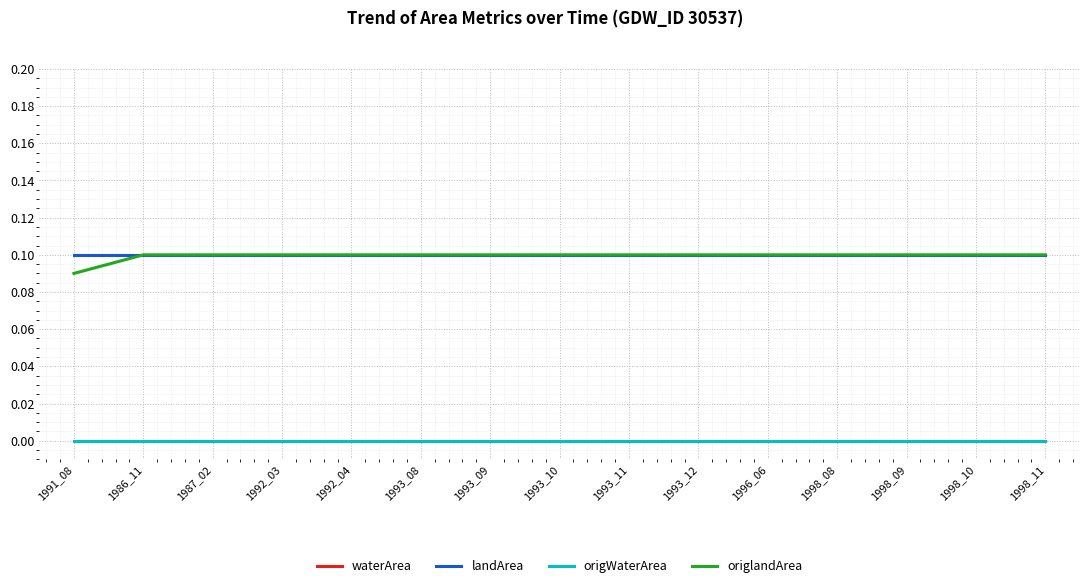

Reading left to right, list all the values displayed in this chart.

waterArea: 0.0	0.0	0.0	0.0	0.0	0.0	0.0	0.0	0.0	0.0	0.0	0.0	0.0	0.0	0.0
landArea: 0.1	0.1	0.1	0.1	0.1	0.1	0.1	0.1	0.1	0.1	0.1	0.1	0.1	0.1	0.1
origWaterArea: 0.0	0.0	0.0	0.0	0.0	0.0	0.0	0.0	0.0	0.0	0.0	0.0	0.0	0.0	0.0
origlandArea: 0.1	0.1	0.1	0.1	0.1	0.1	0.1	0.1	0.1	0.1	0.1	0.1	0.1	0.1	0.1